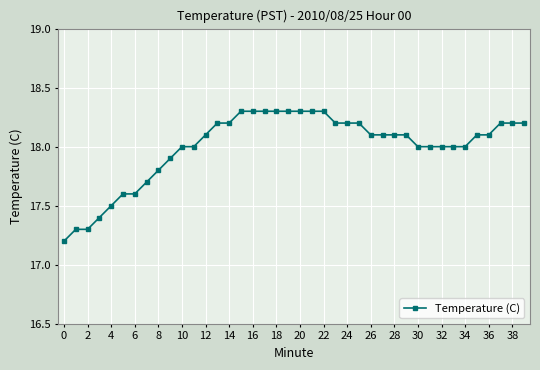

What is the difference between the maximum and minimum values?

1.1